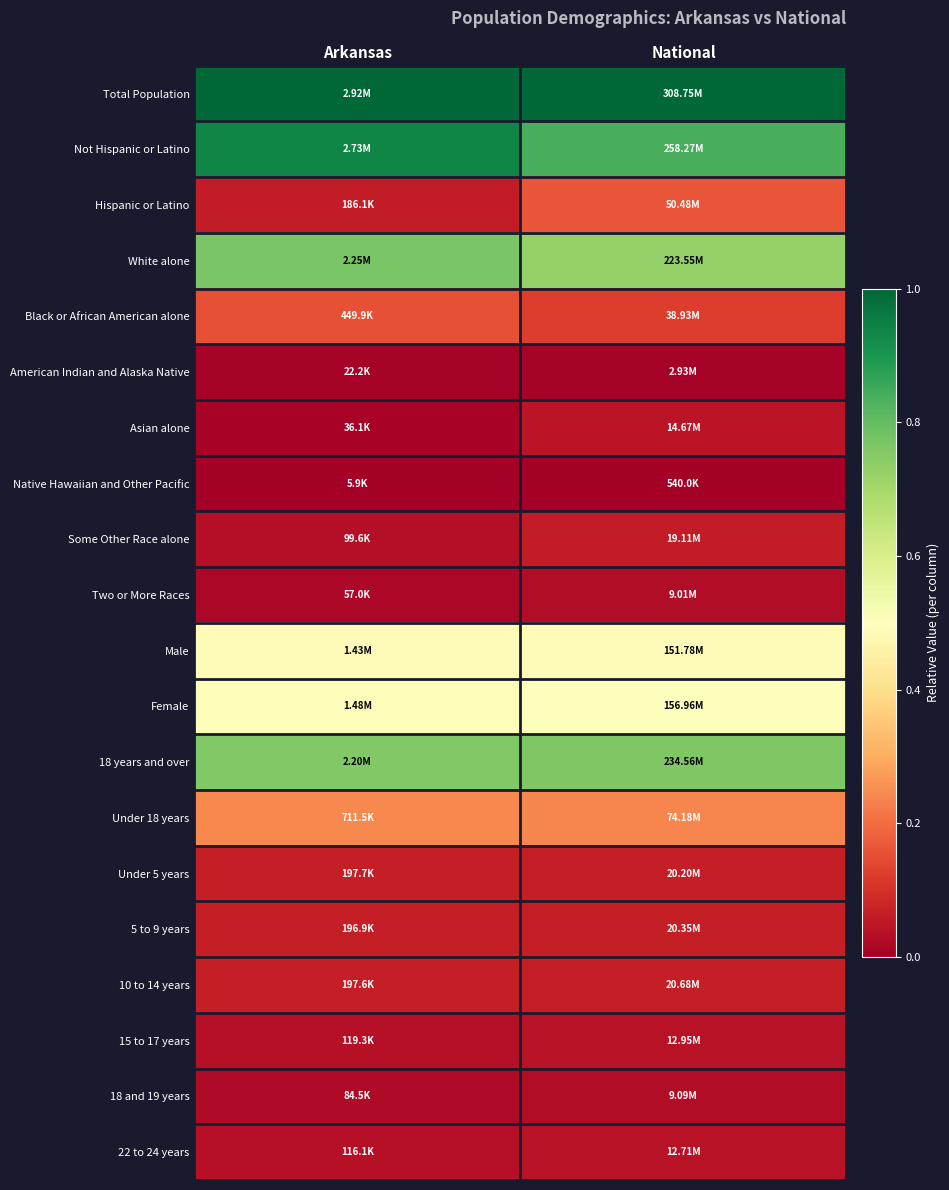

Reading left to right, extract all data points from this chart.

Total Population: Arkansas=1.0	National=1.0
Not Hispanic or Latino: Arkansas=0.9	National=0.8
Hispanic or Latino: Arkansas=0.1	National=0.2
White alone: Arkansas=0.8	National=0.7
Black or African American alone: Arkansas=0.2	National=0.1
American Indian and Alaska Native: Arkansas=0.0	National=0.0
Asian alone: Arkansas=0.0	National=0.0
Native Hawaiian and Other Pacific: Arkansas=0.0	National=0.0
Some Other Race alone: Arkansas=0.0	National=0.1
Two or More Races: Arkansas=0.0	National=0.0
Male: Arkansas=0.5	National=0.5
Female: Arkansas=0.5	National=0.5
18 years and over: Arkansas=0.8	National=0.8
Under 18 years: Arkansas=0.2	National=0.2
Under 5 years: Arkansas=0.1	National=0.1
5 to 9 years: Arkansas=0.1	National=0.1
10 to 14 years: Arkansas=0.1	National=0.1
15 to 17 years: Arkansas=0.0	National=0.0
18 and 19 years: Arkansas=0.0	National=0.0
22 to 24 years: Arkansas=0.0	National=0.0